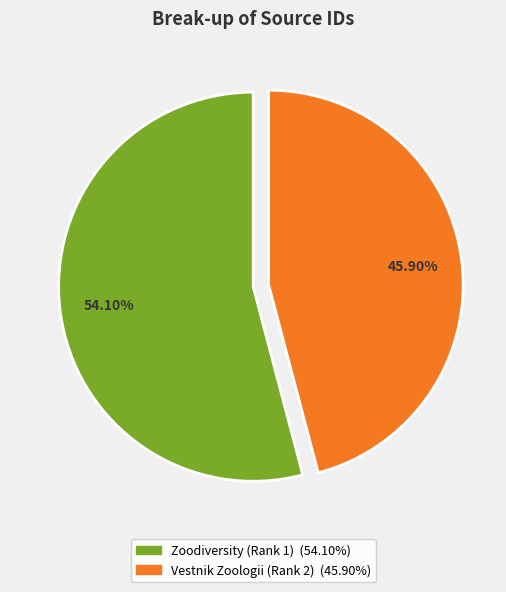

Count the number of slices in the pie.

2